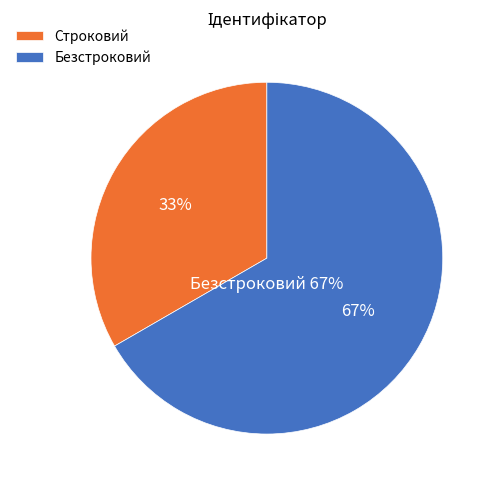

What is the smallest slice in the pie chart?

Строковий